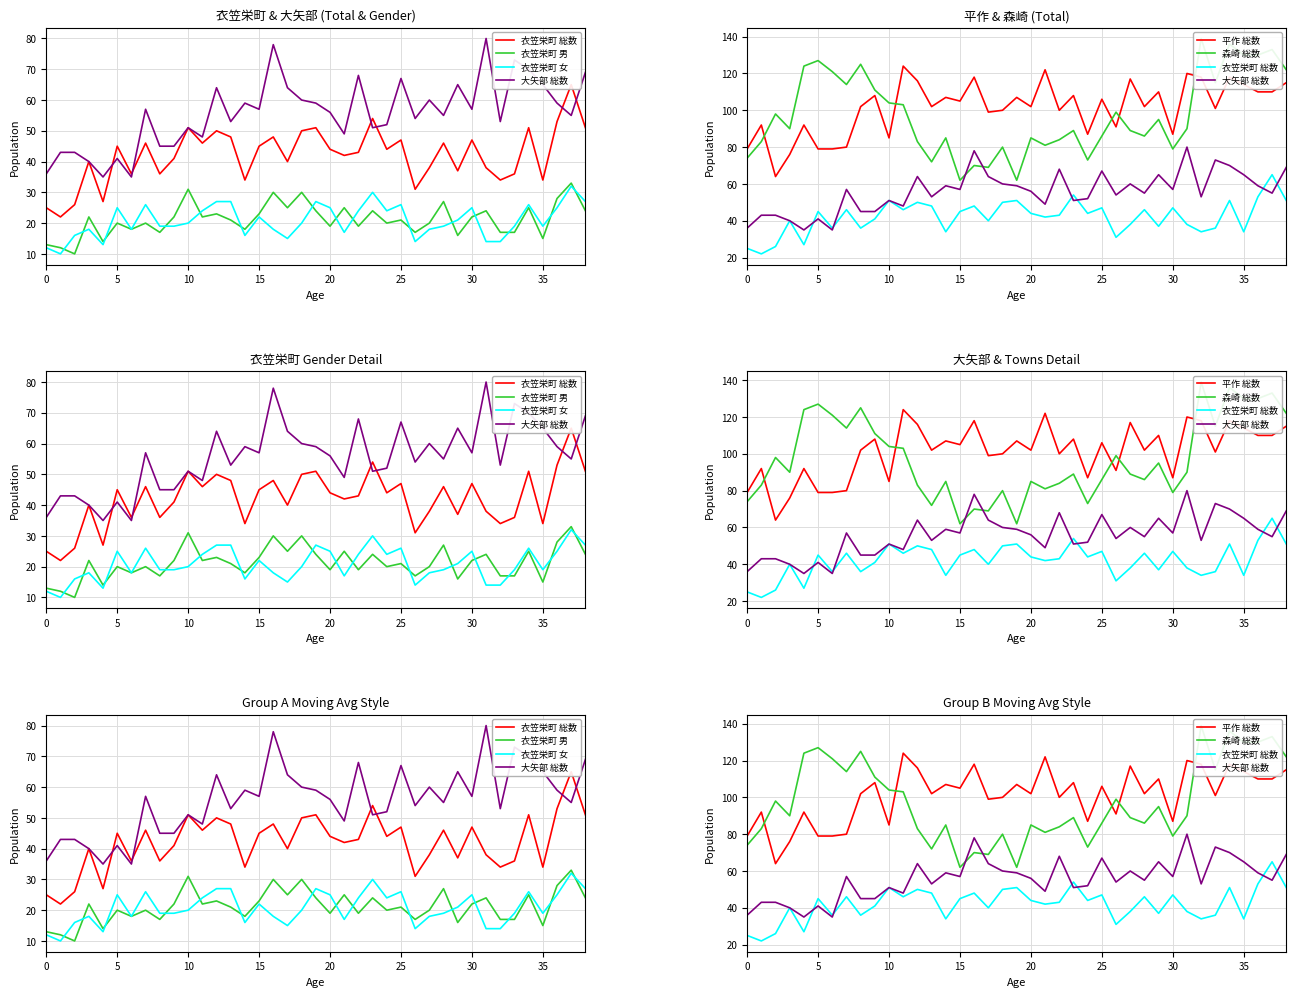

Reading left to right, what are all the values shown in this chart?

衣笠栄町 総数: 25	22	26	40	27	45	36	46	36	41	51	46	50	48	34	45	48	40	50	51	44	42	43	54	44	47	31	38	46	37	47	38	34	36	51	34	53	65	51
衣笠栄町 男: 13	12	10	22	14	20	18	20	17	22	31	22	23	21	18	23	30	25	30	24	19	25	19	24	20	21	17	20	27	16	22	24	17	17	25	15	28	33	24
衣笠栄町 女: 12	10	16	18	13	25	18	26	19	19	20	24	27	27	16	22	18	15	20	27	25	17	24	30	24	26	14	18	19	21	25	14	14	19	26	19	25	32	27
大矢部 総数: 36	43	43	40	35	41	35	57	45	45	51	48	64	53	59	57	78	64	60	59	56	49	68	51	52	67	54	60	55	65	57	80	53	73	70	65	59	55	69
平作 総数: 79	92	64	76	92	79	79	80	102	108	85	124	116	102	107	105	118	99	100	107	102	122	100	108	87	106	91	117	102	110	87	120	118	101	118	114	110	110	115
森崎 総数: 74	83	98	90	124	127	121	114	125	111	104	103	83	72	85	62	70	69	80	62	85	81	84	89	73	86	99	89	86	95	79	90	139	115	136	130	130	133	122